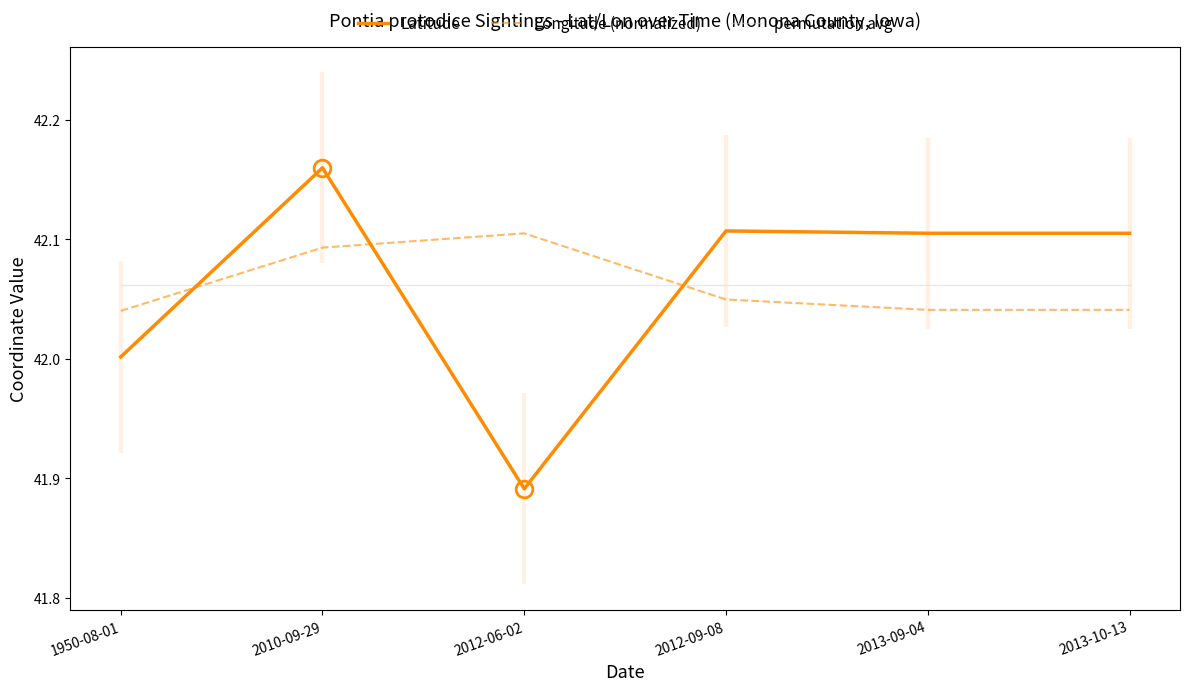

Is it true that Latitude equals 64.1 at 2012-06-02?

False